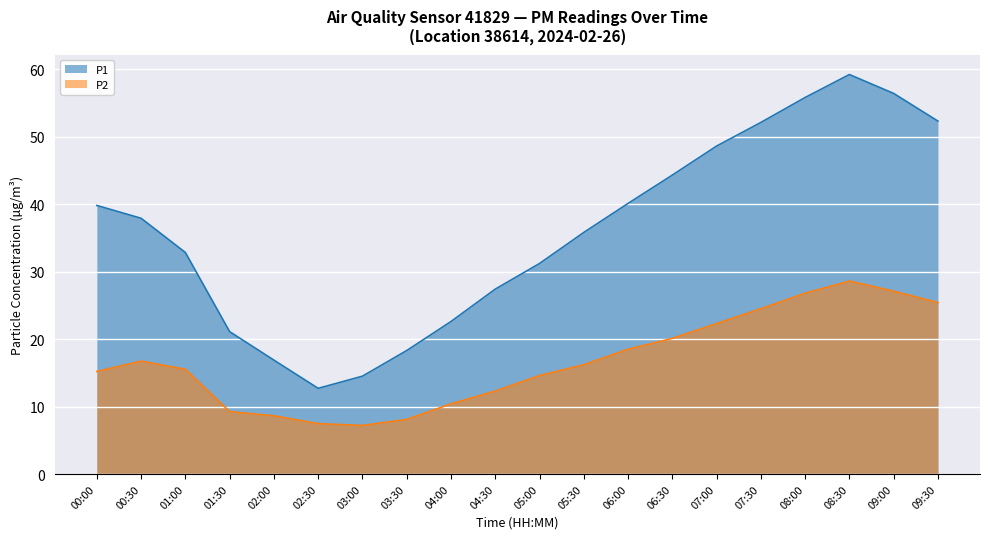

Reading right to left, transcribe all the data shown in this chart.

P1: 09:30=52.3	09:00=56.4	08:30=59.2	08:00=55.8	07:30=52.1	07:00=48.6	06:30=44.3	06:00=40.1	05:30=35.8	05:00=31.2	04:30=27.4	04:00=22.6	03:30=18.3	03:00=14.5	02:30=12.7	02:00=16.9	01:30=21.1	01:00=32.8	00:30=37.9	00:00=39.8
P2: 09:30=25.4	09:00=27.1	08:30=28.6	08:00=26.8	07:30=24.5	07:00=22.3	06:30=20.1	06:00=18.5	05:30=16.2	05:00=14.6	04:30=12.3	04:00=10.4	03:30=8.1	03:00=7.2	02:30=7.5	02:00=8.6	01:30=9.2	01:00=15.5	00:30=16.7	00:00=15.2